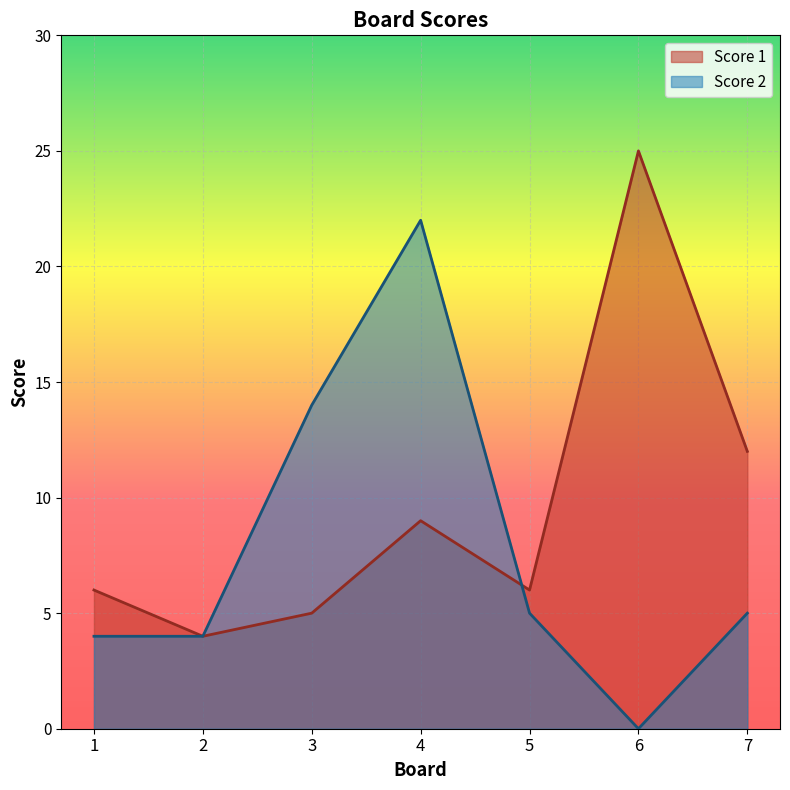

Reading left to right, list all the values displayed in this chart.

Score 1: 1=6	2=4	3=5	4=9	5=6	6=25	7=12
Score 2: 1=4	2=4	3=14	4=22	5=5	6=0	7=5